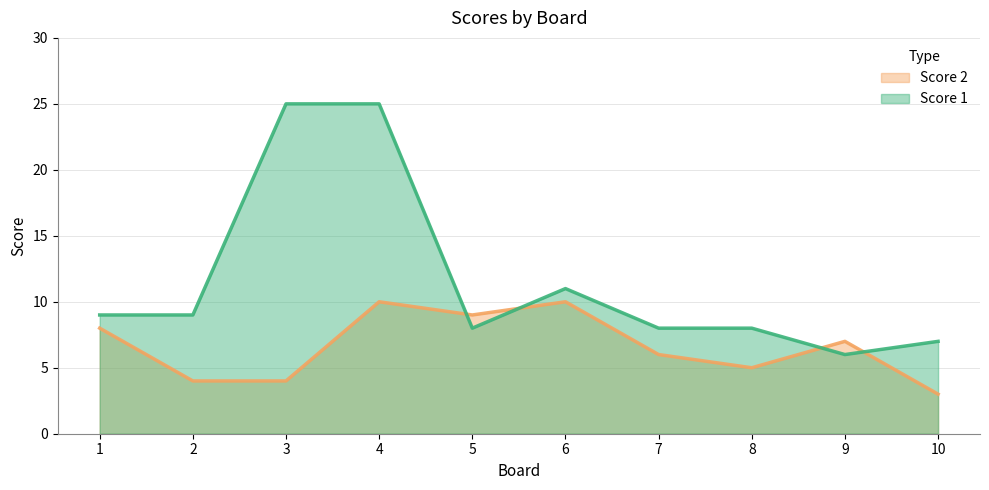

Rank the series by their maximum value, from highest to lowest.

Score 1, Score 2